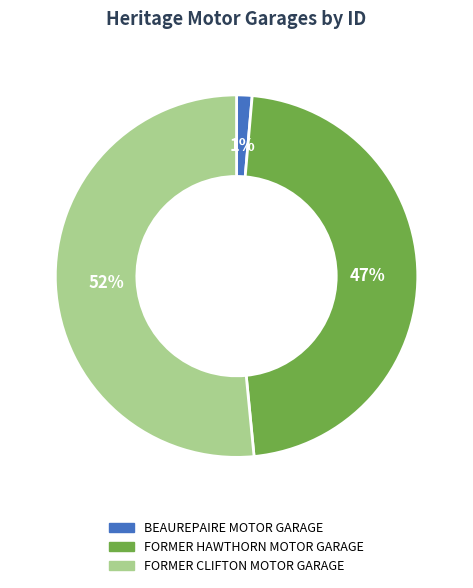

What is the ratio of the value at FORMER CLIFTON MOTOR GARAGE to the value at FORMER HAWTHORN MOTOR GARAGE?

1.1